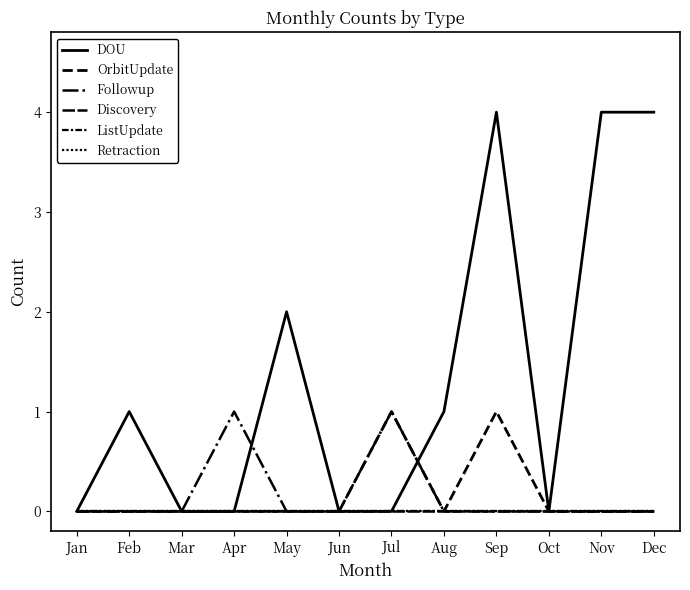

Is it true that Followup equals 0 at May?

False